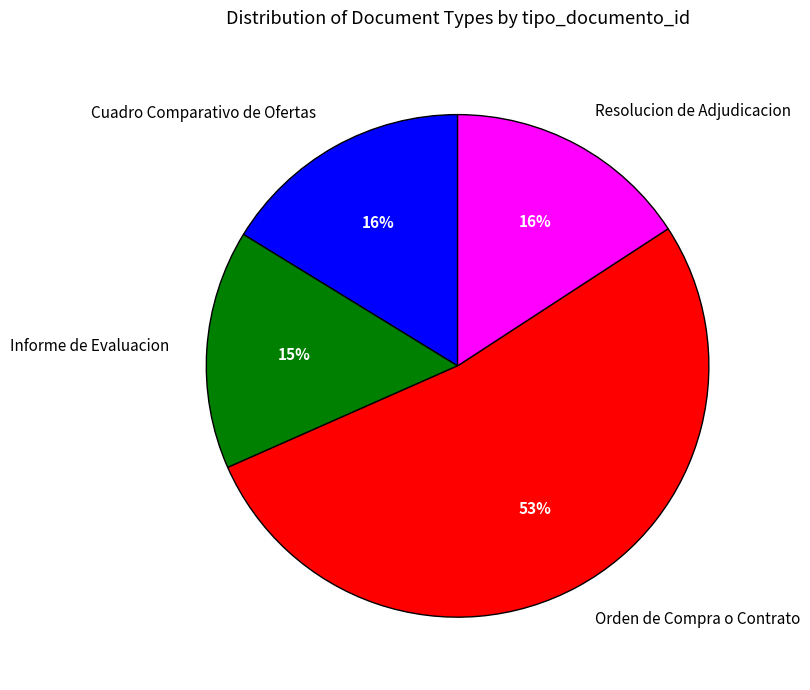

Do Resolucion de Adjudicacion and Informe de Evaluacion together represent more than half of the pie?

No